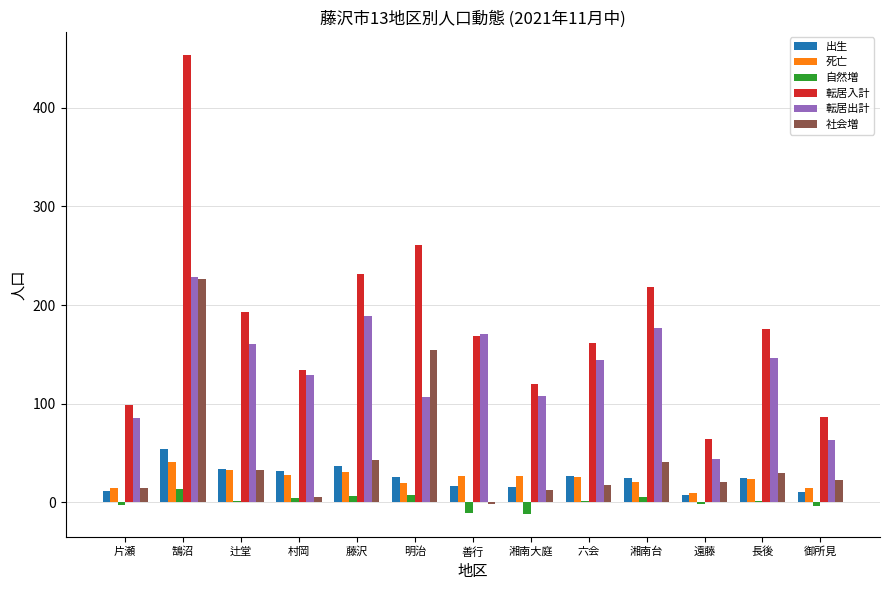

At which category is the sum across all series the highest?

鵠沼